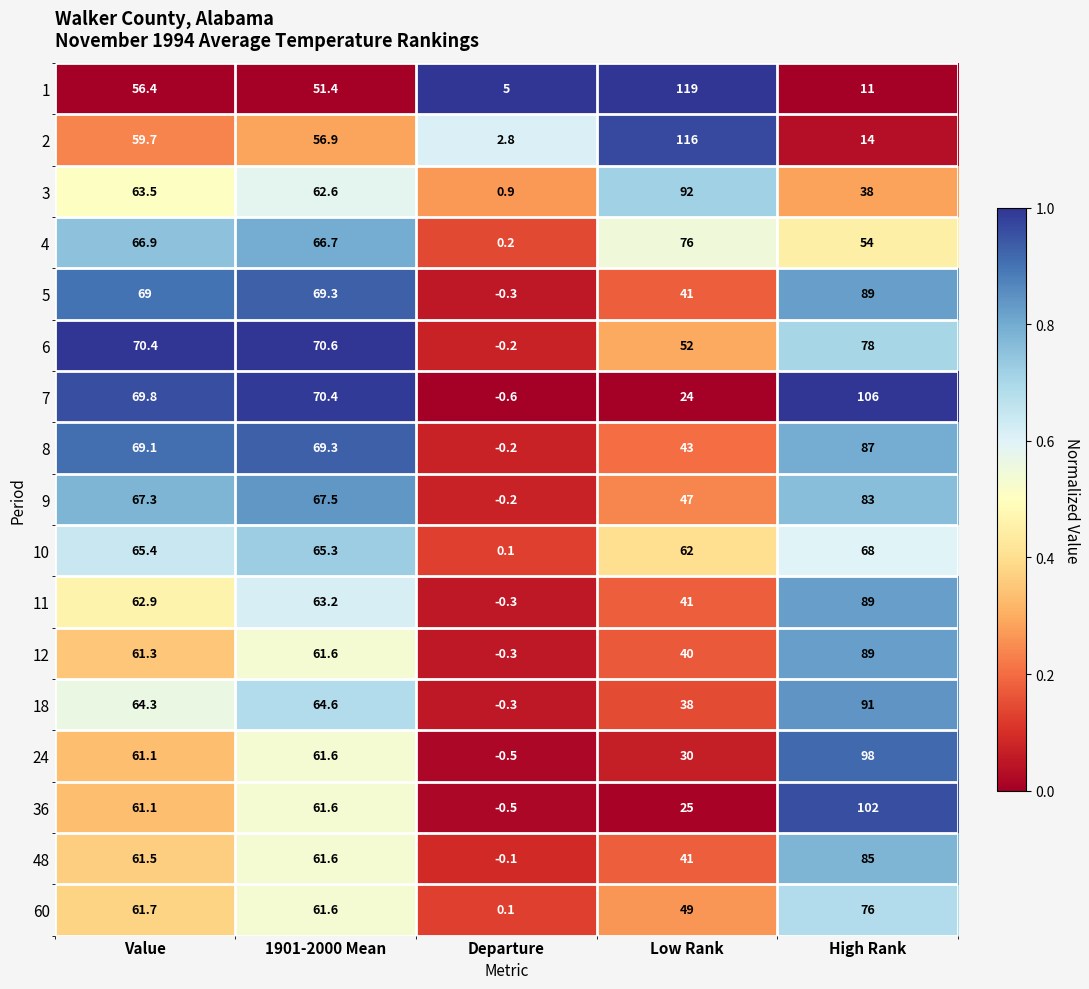

What is the difference between the second highest and second lowest values in the 1 series?

45.4